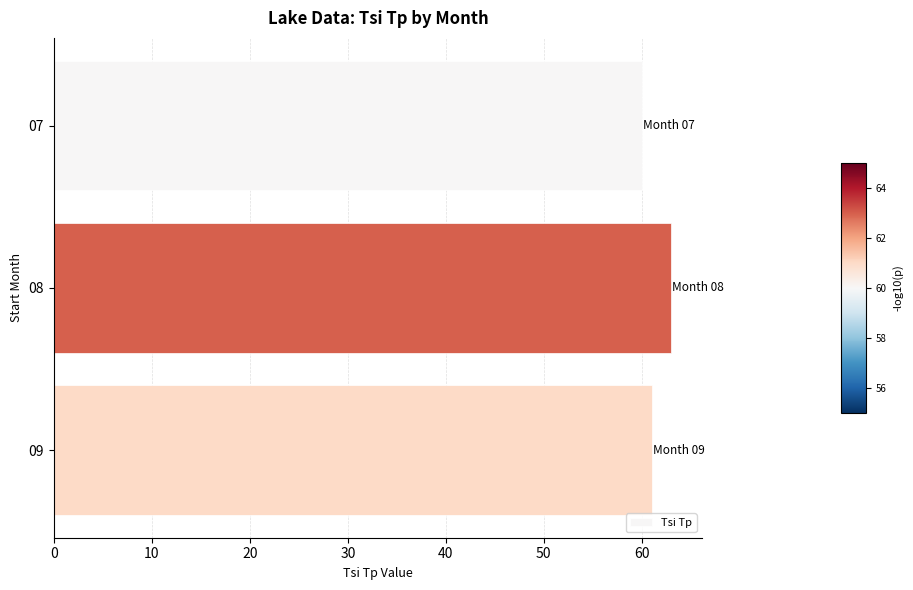

What is the minimum value shown in the chart?

60